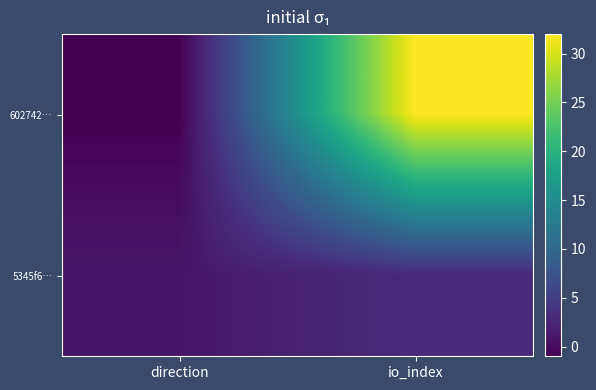

Which series changed the most between direction and io_index?

602742…